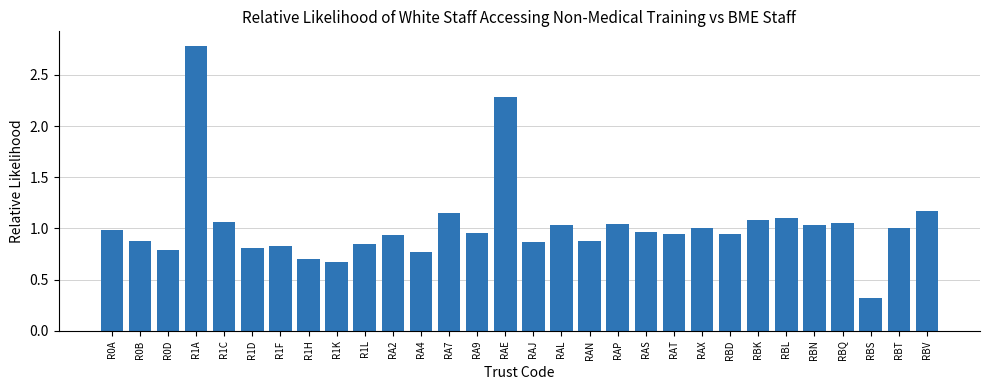

The value at R0D is 0.8. True or false?

True